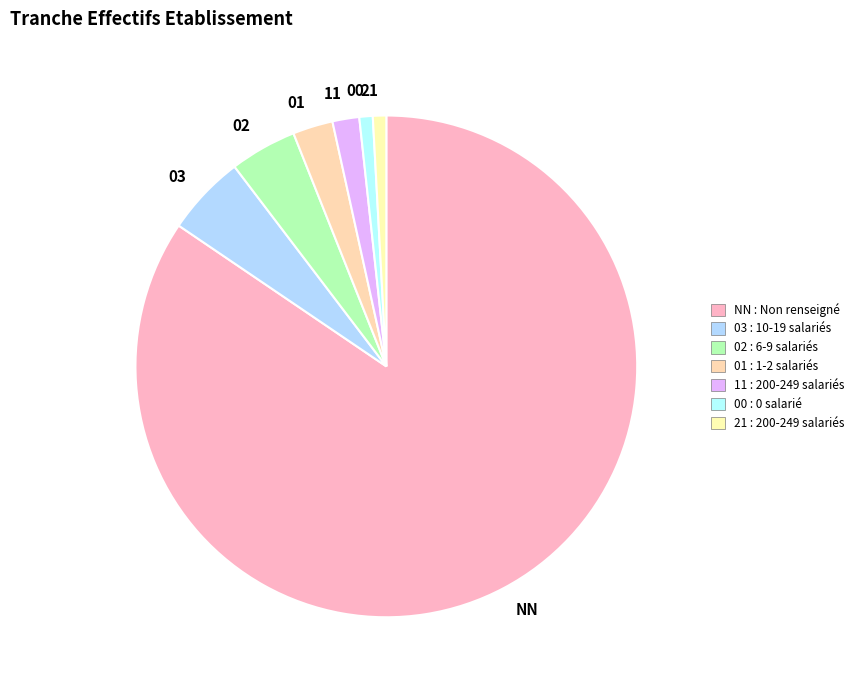

True or false: 00 accounts for 11% of the total.

False